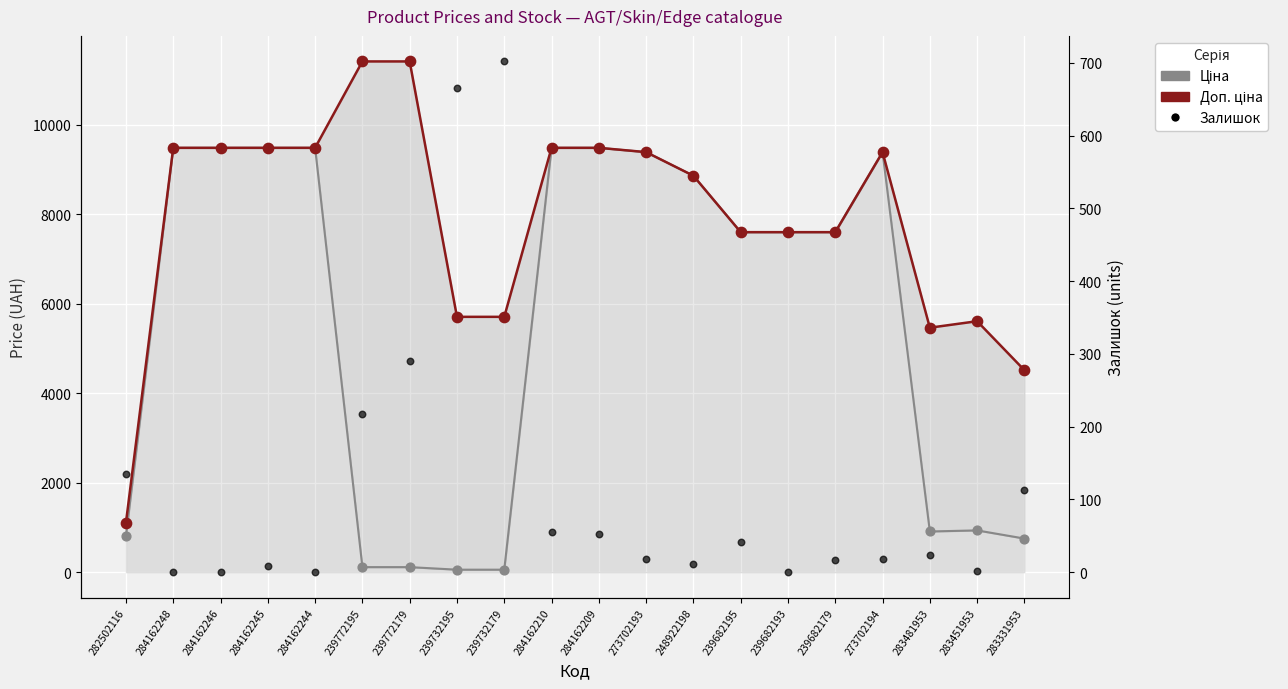

Which series contains the lowest Y value?

Залишок